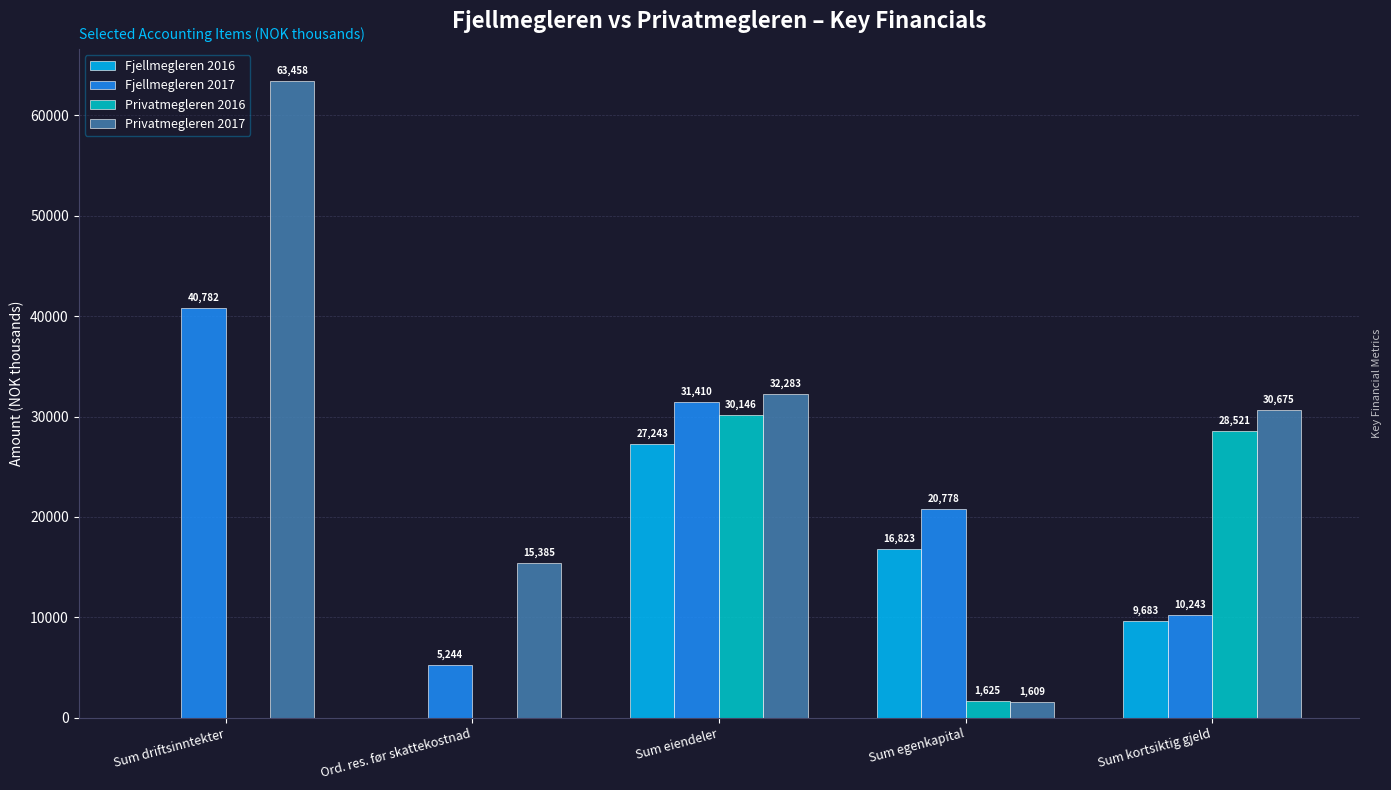

What is the sum of the Fjellmegleren 2017 values at Sum kortsiktig gjeld and Sum driftsinntekter?

51025